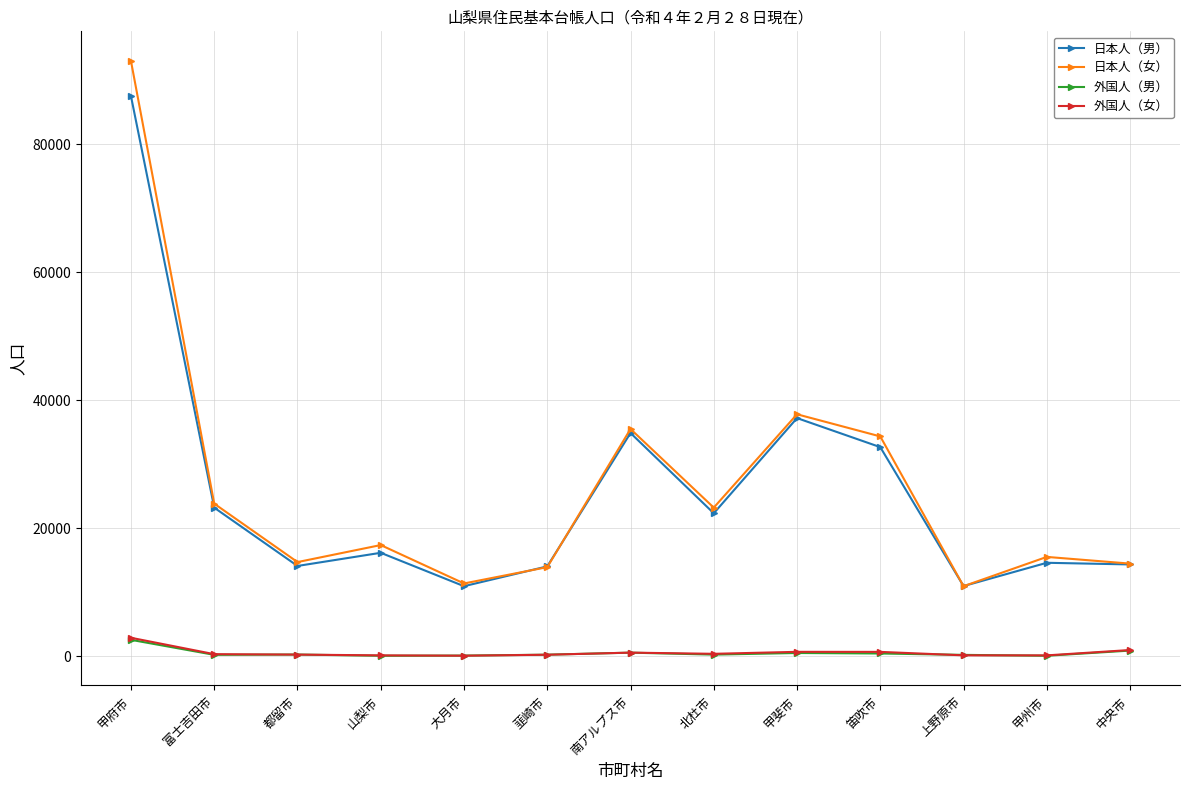

True or false: 外国人（女） and 日本人（女） intersect in this chart.

False